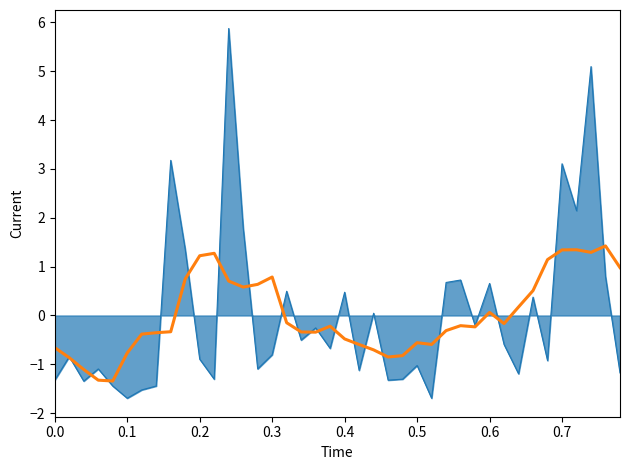

What is the maximum value shown in the chart?

5.9